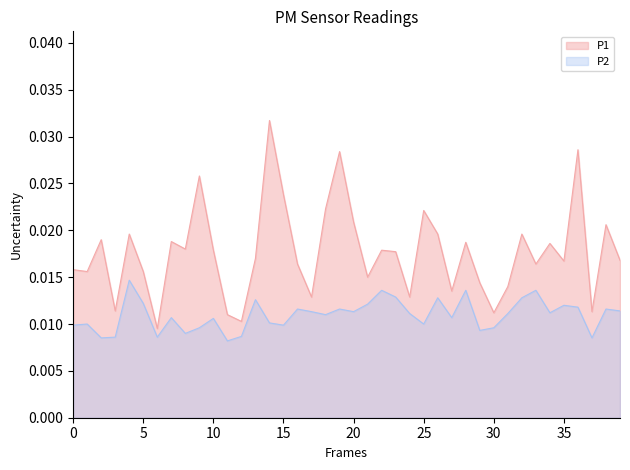

How many lines are shown in the chart?

2